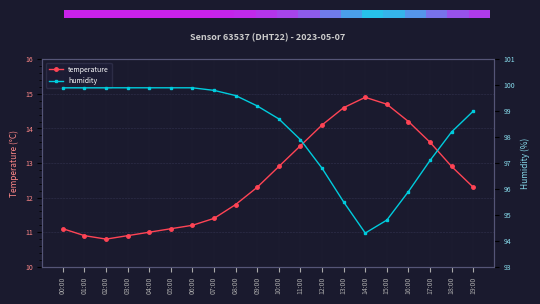

At which label does humidity first exceed 99?

00:00